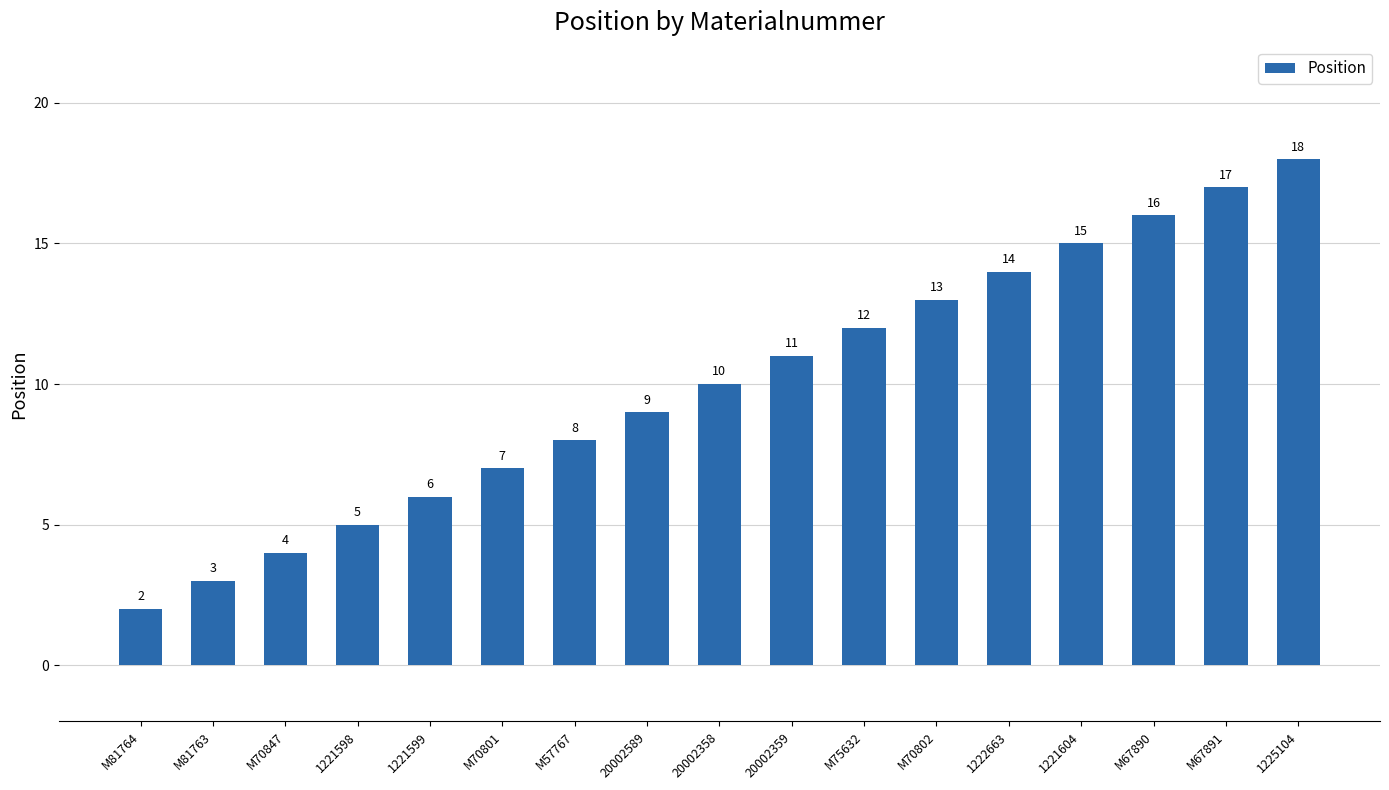

The chart shows a value of 7 at M70801. True or false?

True